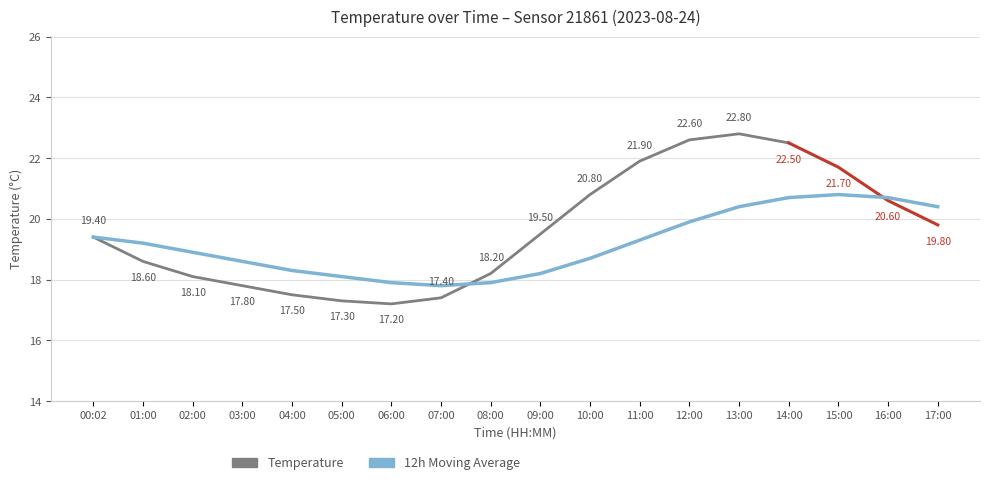

Reading left to right, what are all the values shown in this chart?

19.4	19.2	18.9	18.6	18.3	18.1	17.9	17.8	17.9	18.2	18.7	19.3	19.9	20.4	20.7	20.8	20.7	20.4